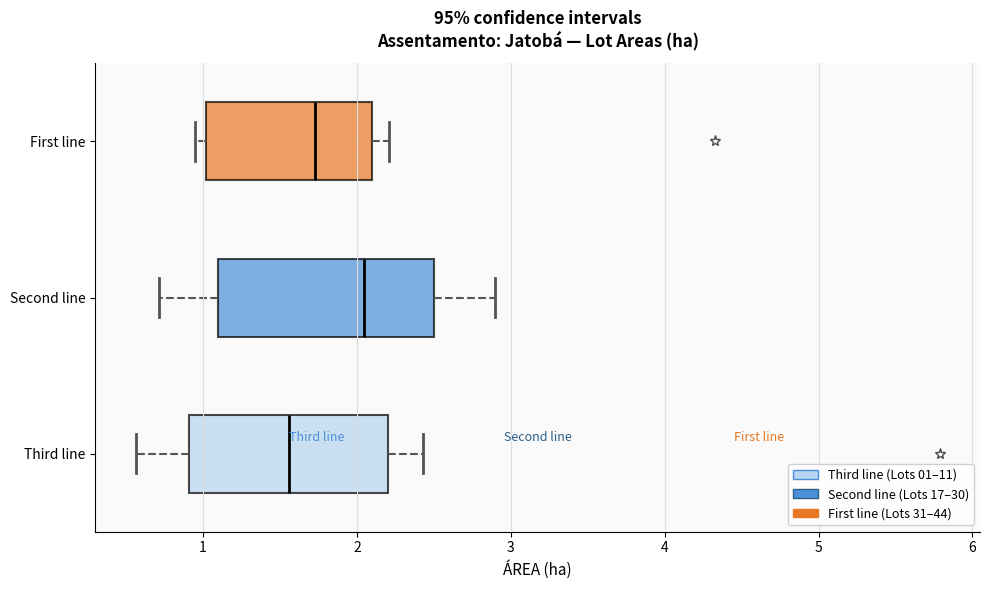

Reading bottom to top, transcribe this box plot: for each box, give where its median line is, the range the box spans, and where its two whiskers end, as read against the x-axis. The values are not printed on the chart, so give them approximately, as read against the axis.

Third line: median 1.6, box 0.9 to 2.2, whiskers 0.6 to 2.4
Second line: median 2.0, box 1.1 to 2.5, whiskers 0.7 to 2.9
First line: median 1.7, box 1.0 to 2.1, whiskers 1.0 (just left of the box's left edge) to 2.2